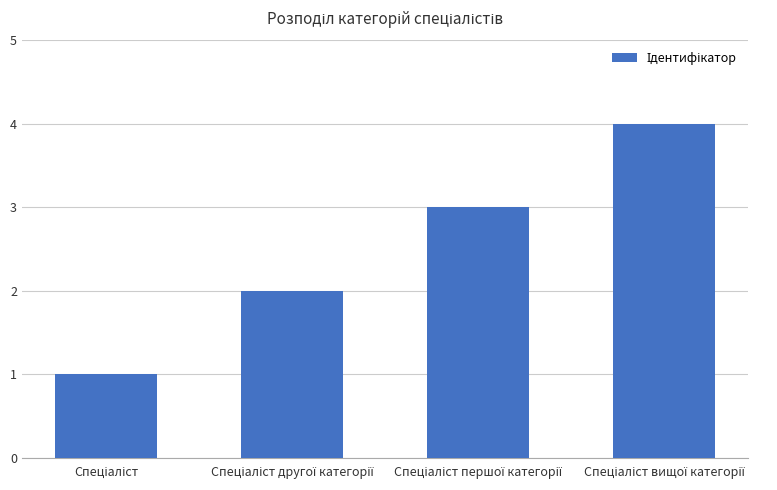

How many data points are less than 3?

2